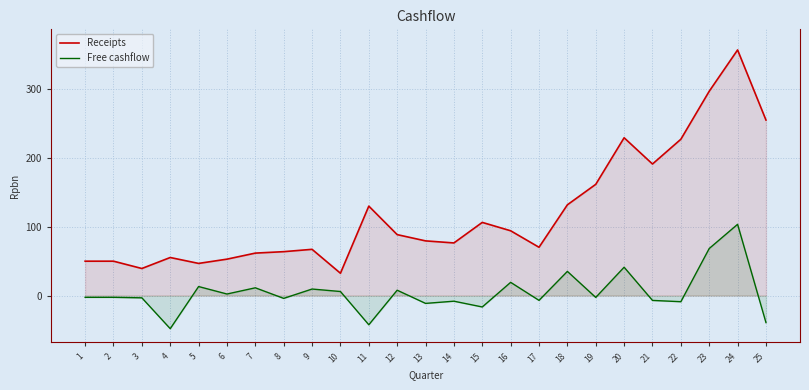

Which category has the lowest value in the Free cashflow series?

4